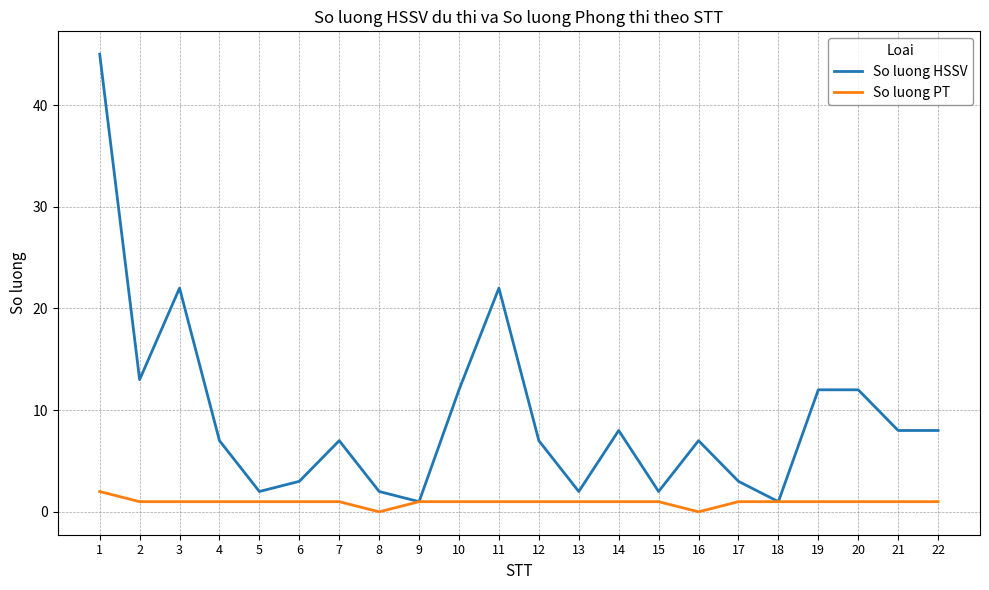

List the series in order of their peak value, highest first.

So luong HSSV, So luong PT